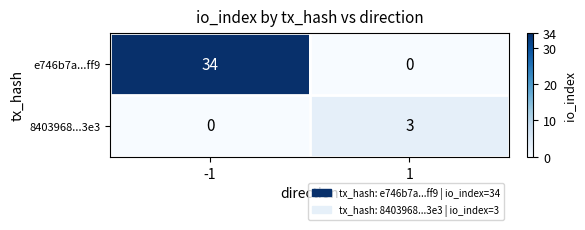

What is the highest value of the 8403968...3e3 series?

3